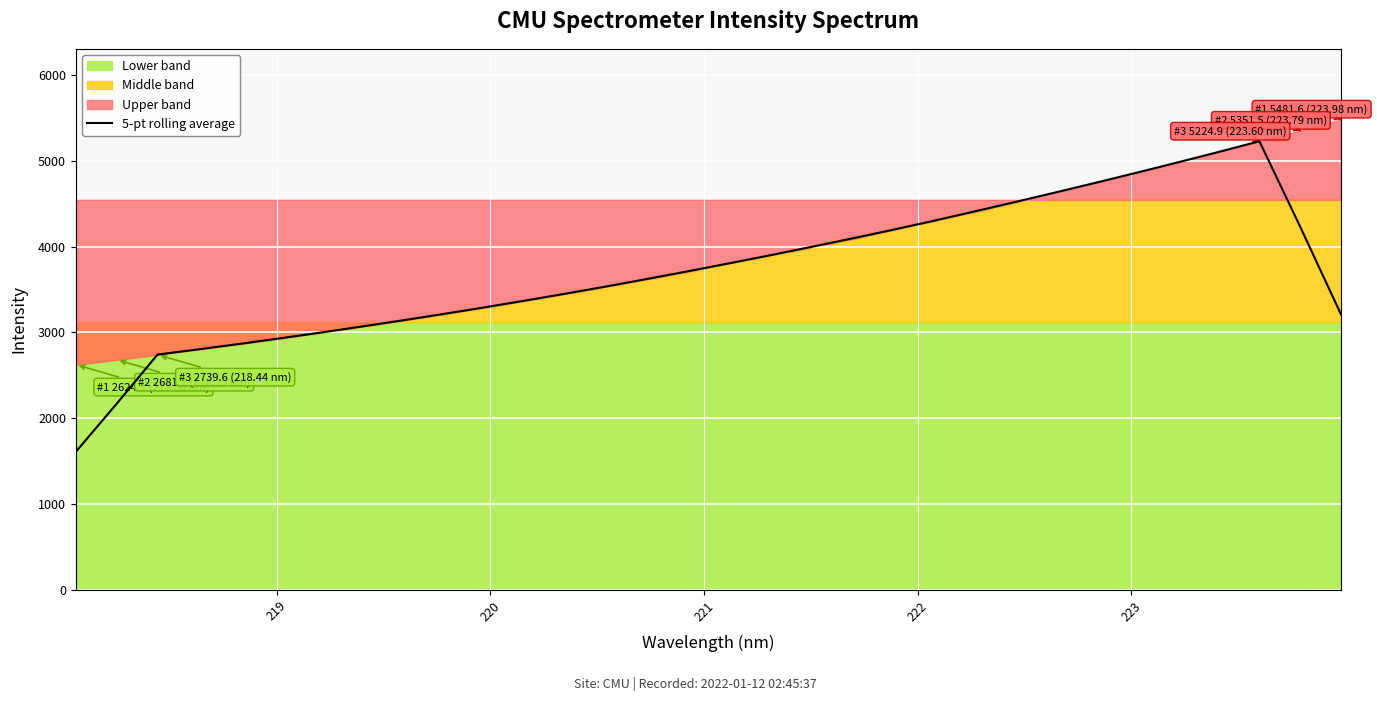

What is the highest value of the 5-pt rolling average series?

5226.8